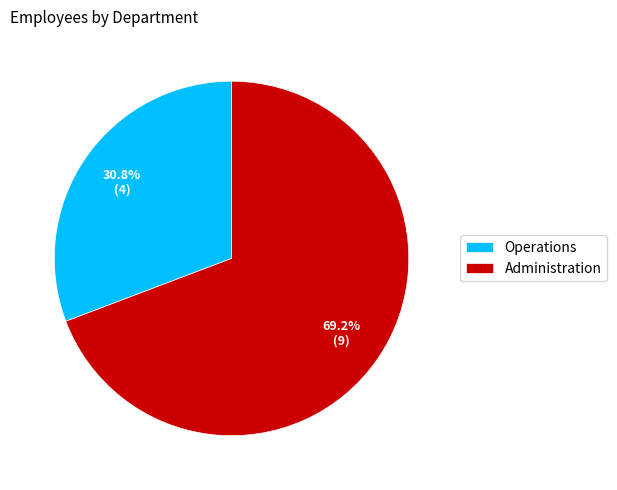

The Operations slice represents 31% of the pie. True or false?

True